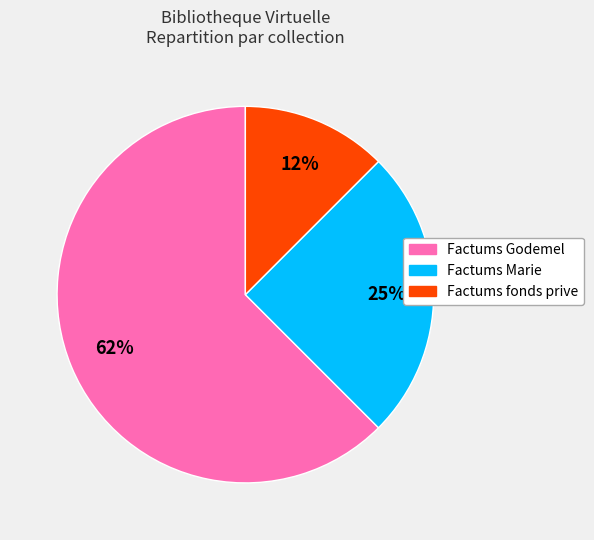

Is there any slice that represents more than half of the pie?

Yes